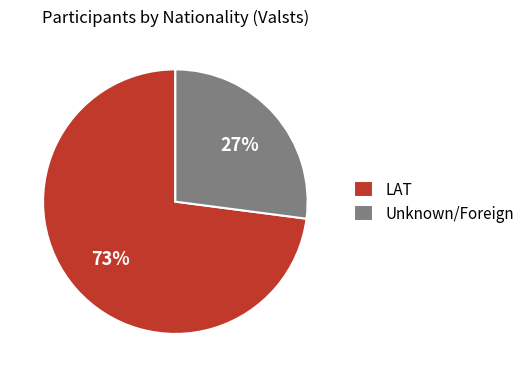

Rank the categories by value from lowest to highest.

Unknown/Foreign, LAT